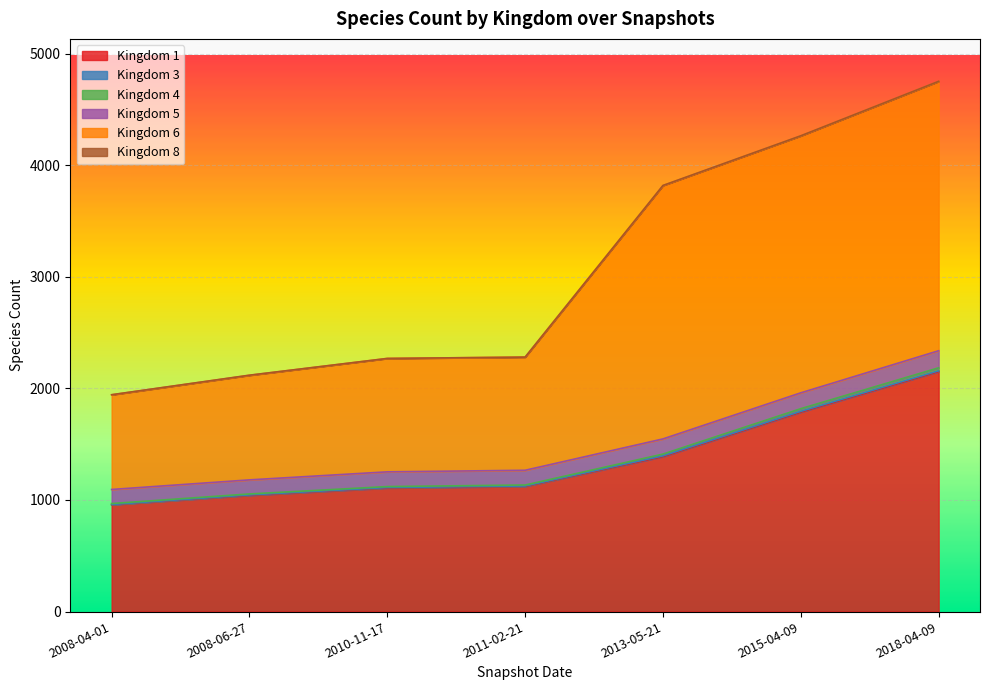

Reading left to right, what are all the values shown in this chart?

1: 957	1041	1107	1121	1388	1787	2150
4: 968	1054	1120	1134	1411	1818	2184
5: 1094	1180	1252	1266	1547	1960	2337
6: 1943	2118	2268	2280	3818	4263	4751